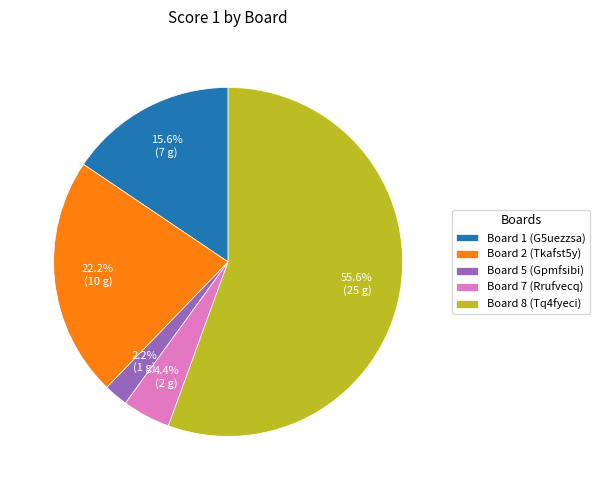

Is there a majority slice in this chart?

Yes